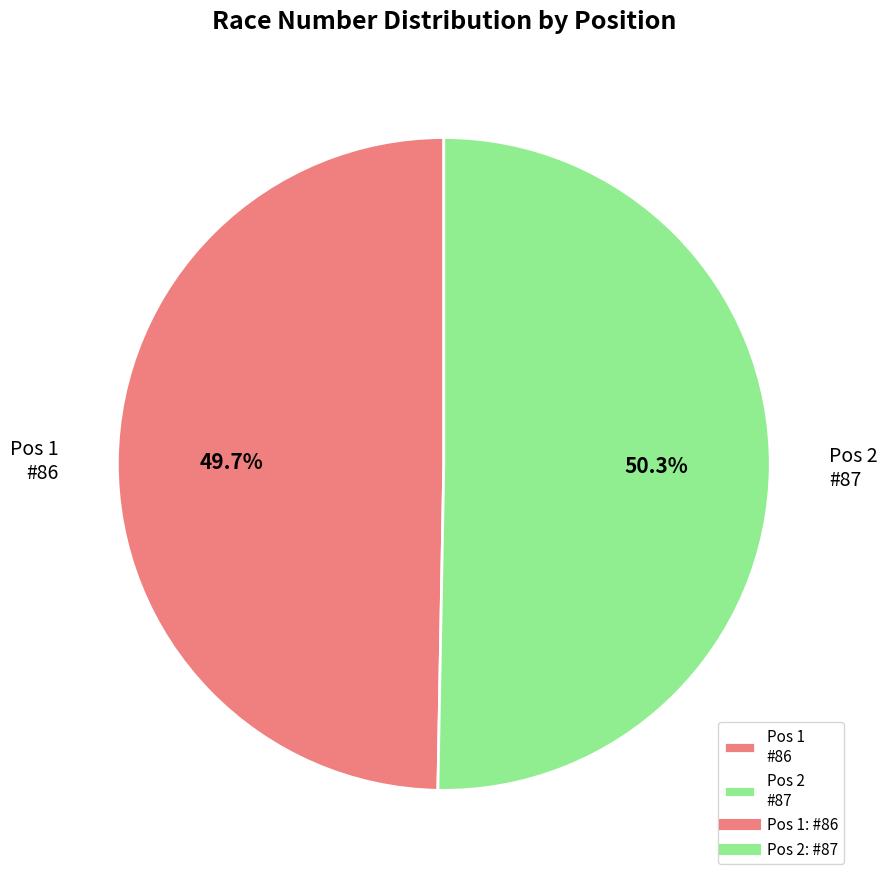

Combined, do Pos 2 #87 and Pos 1 #86 account for over 50%?

Yes